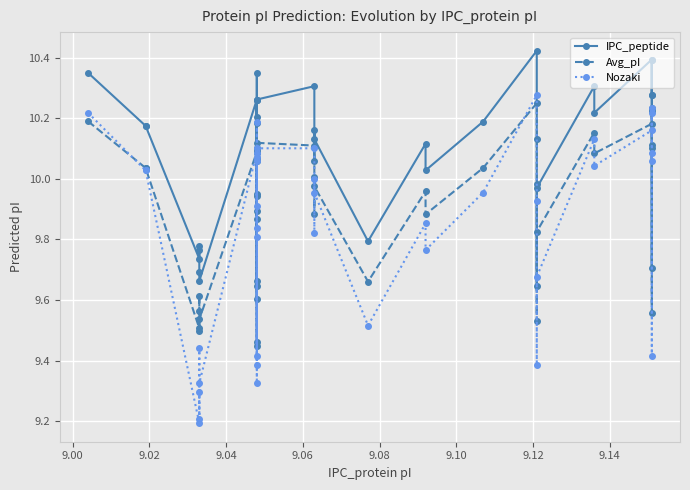

In IPC_peptide, how many points are lower than both neighbors (excluding endpoints)?

13